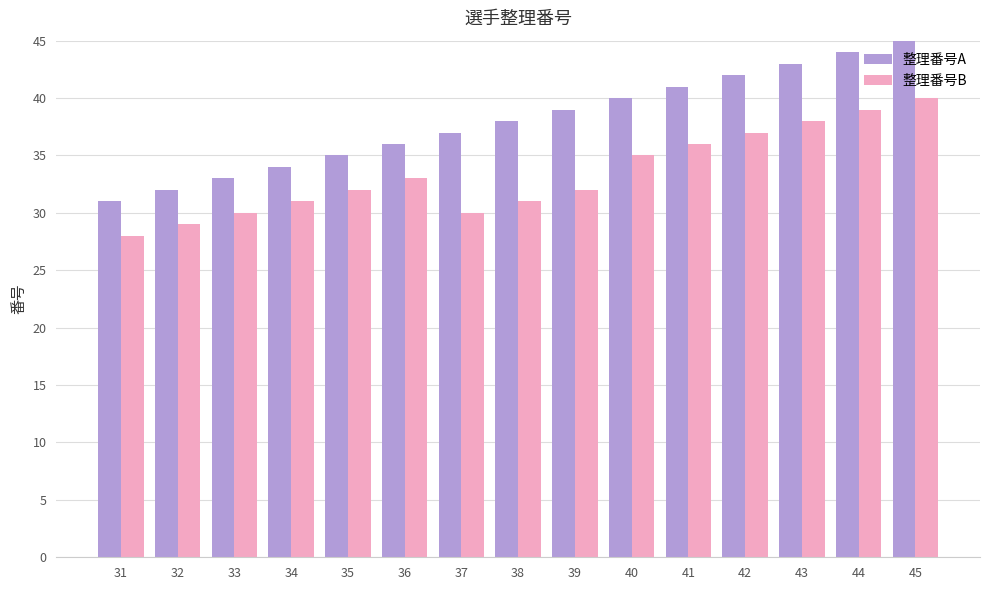

How many bars are there in total?

30